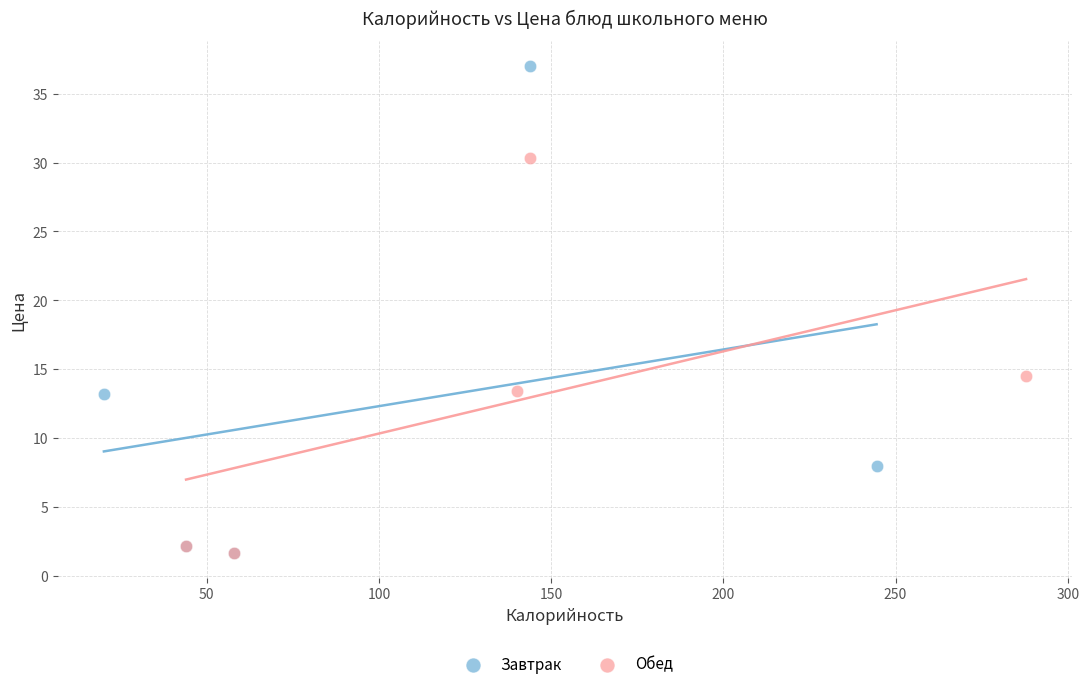

What are all the series names shown in the legend?

Завтрак, Обед